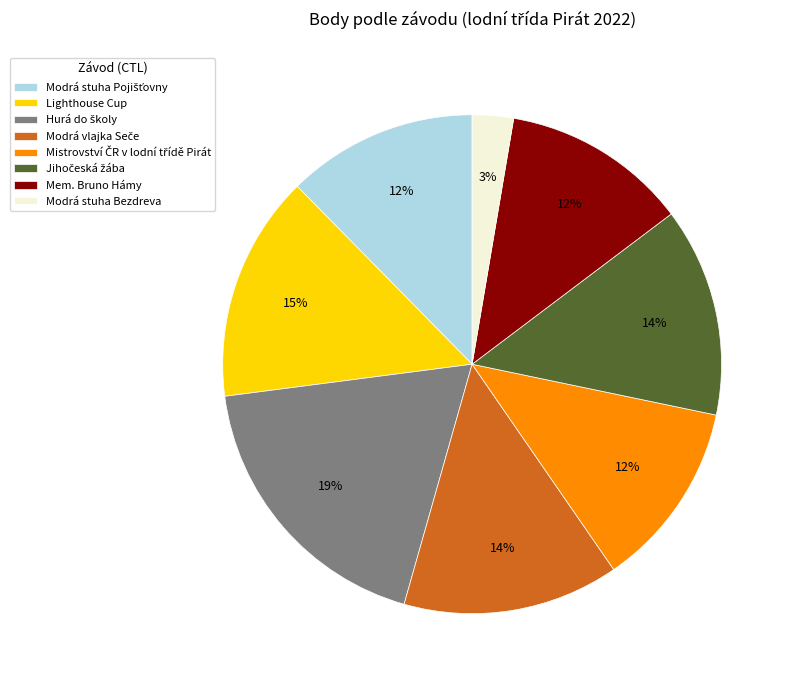

To the nearest percent, what is the average slice percentage?

12%